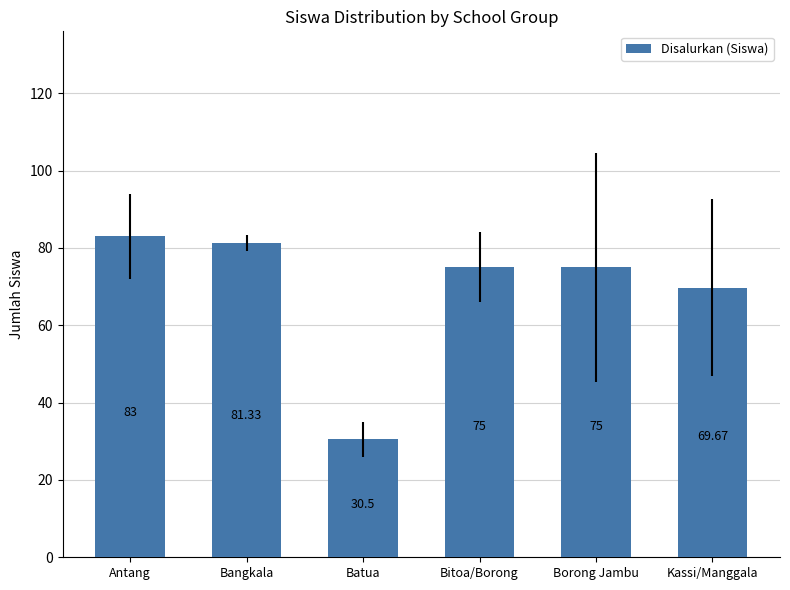

What is the change in value from Borong Jambu to Kassi/Manggala?

-5.3